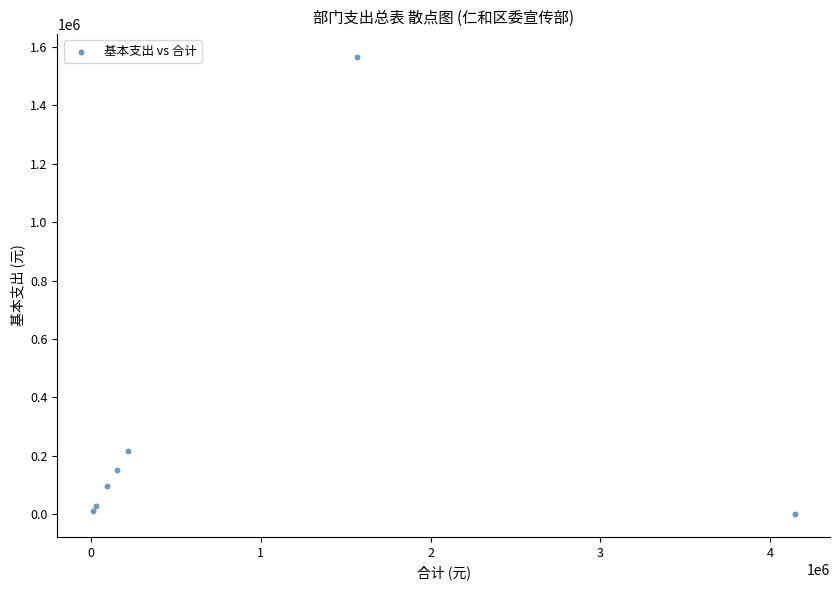

What Y value in the scatter plot is closest to 782840?

216386.4